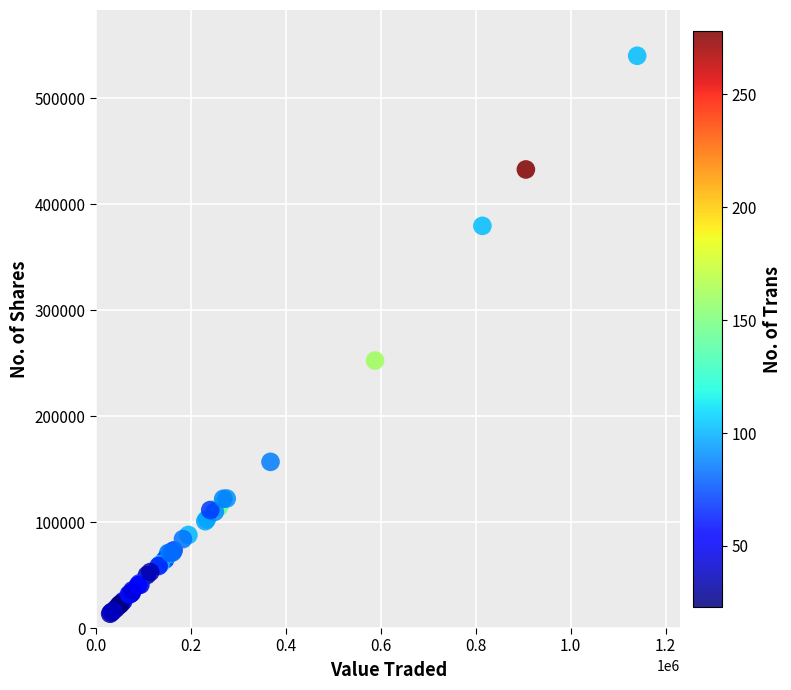

What Y value in the scatter plot is closest to 276687?

252341